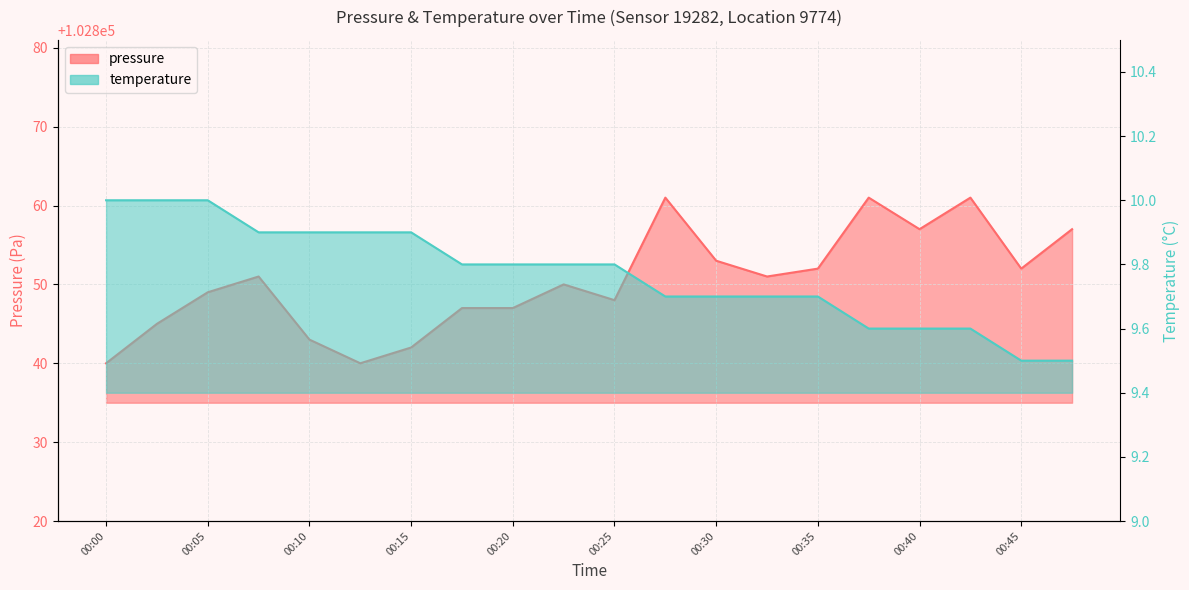

True or false: temperature and pressure cross at least once.

False